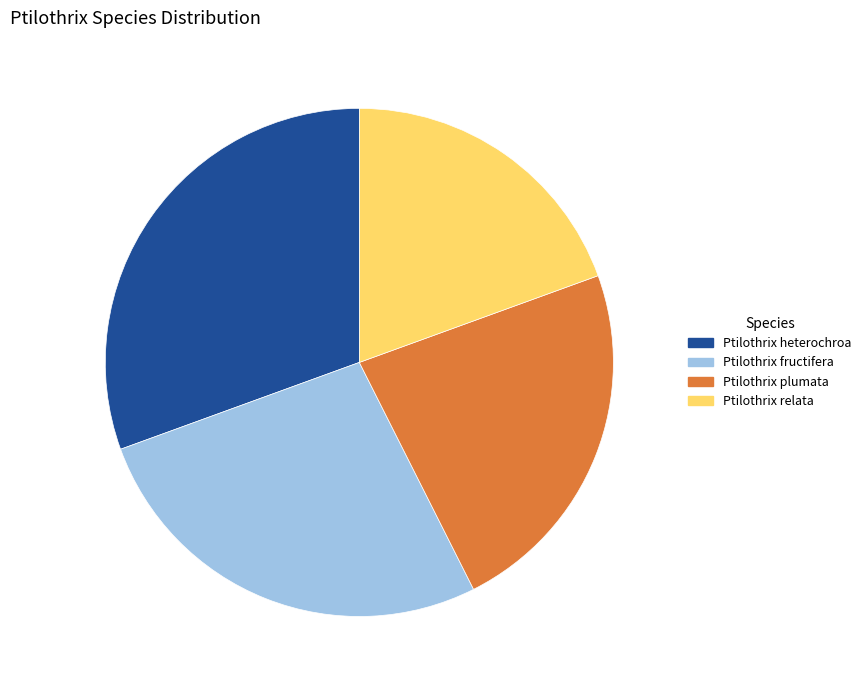

Between Ptilothrix relata and Ptilothrix plumata, which is larger?

Ptilothrix plumata